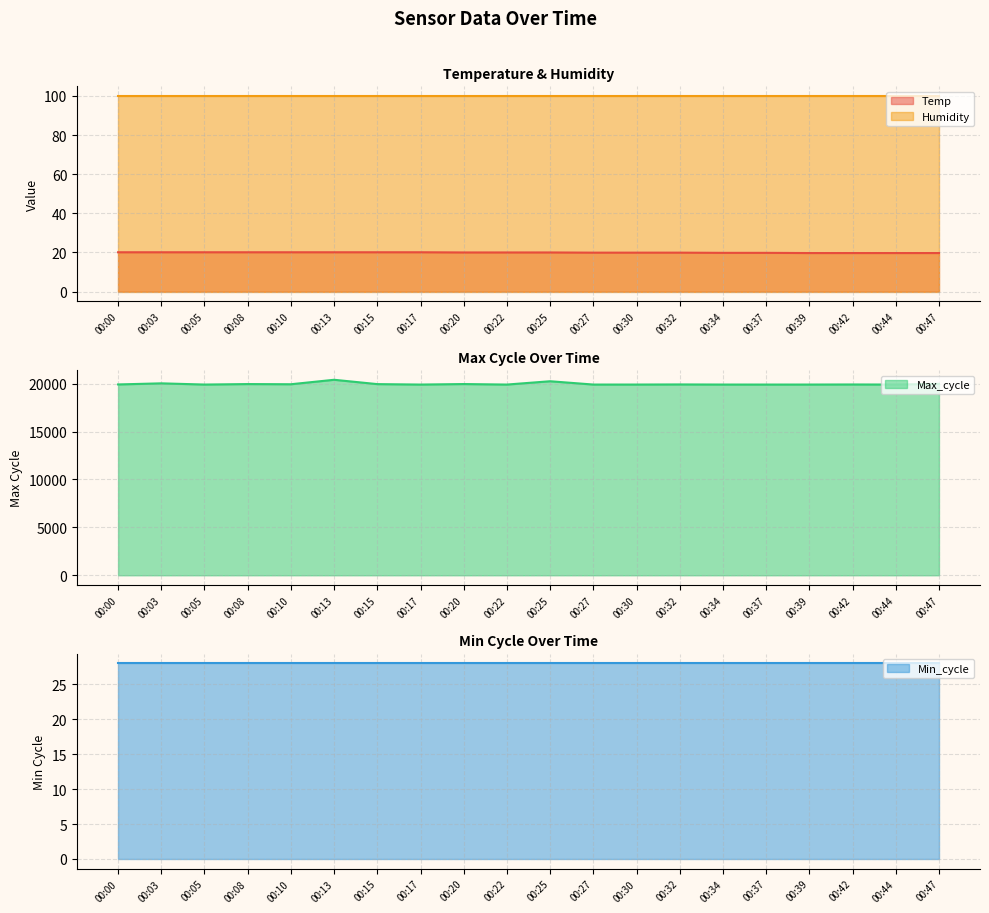

Which series has the widest spread of values?

Max_cycle